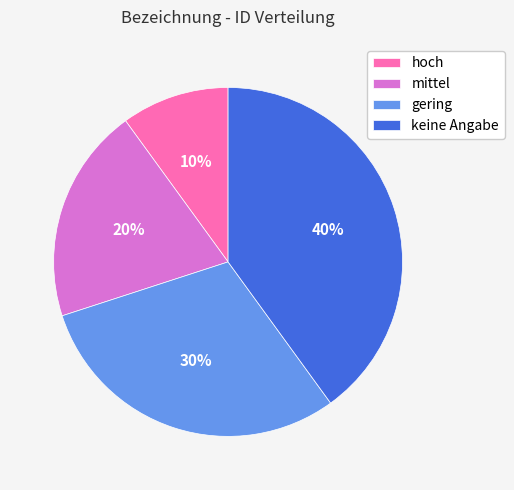

To the nearest percent, what percentage of the pie is mittel?

20%